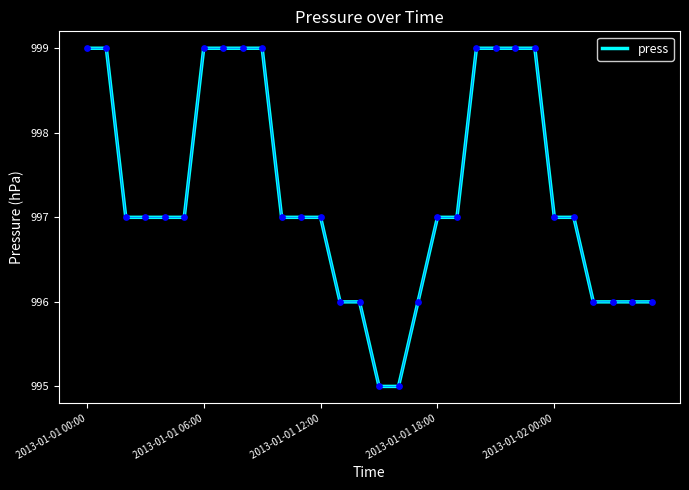

What is the minimum value shown in the chart?

995